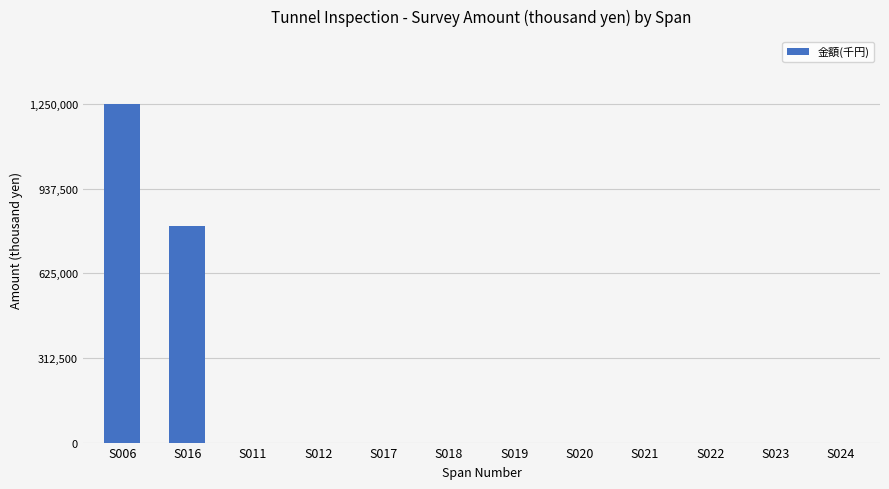

What is the greatest value displayed?

1250000